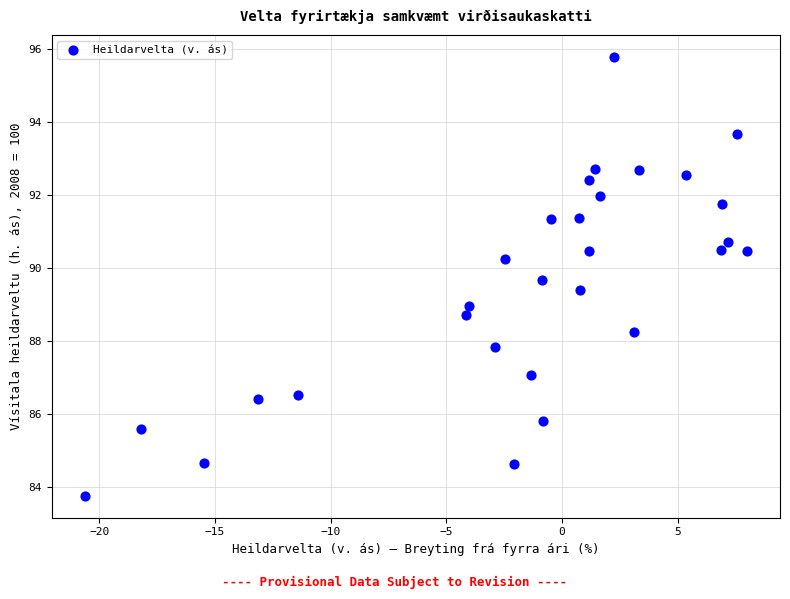

What is the range of Y values (max minus min)?

12.0